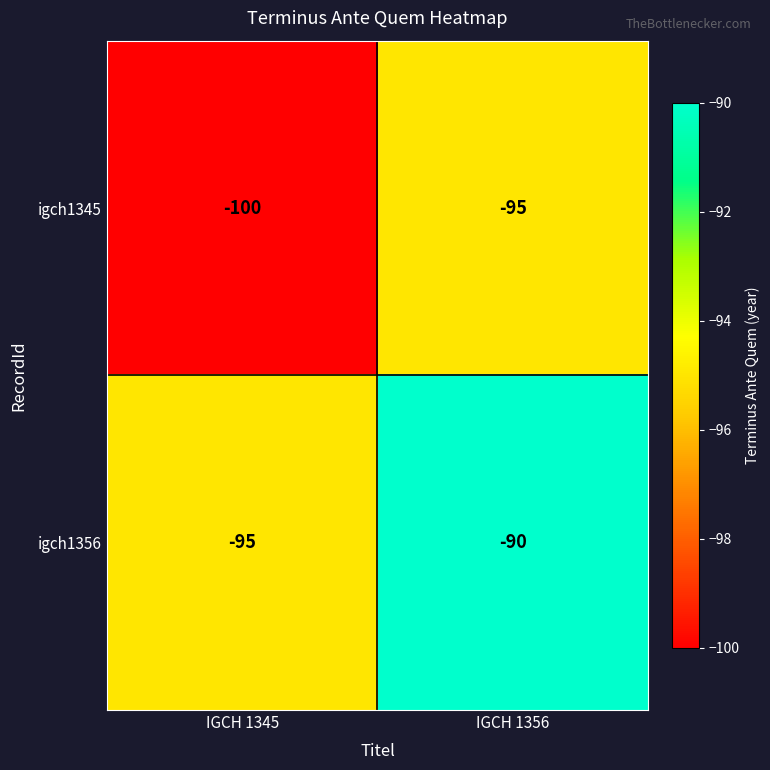

Reading right to left, extract all data points from this chart.

igch1345: IGCH 1356=-95	IGCH 1345=-100
igch1356: IGCH 1356=-90	IGCH 1345=-95